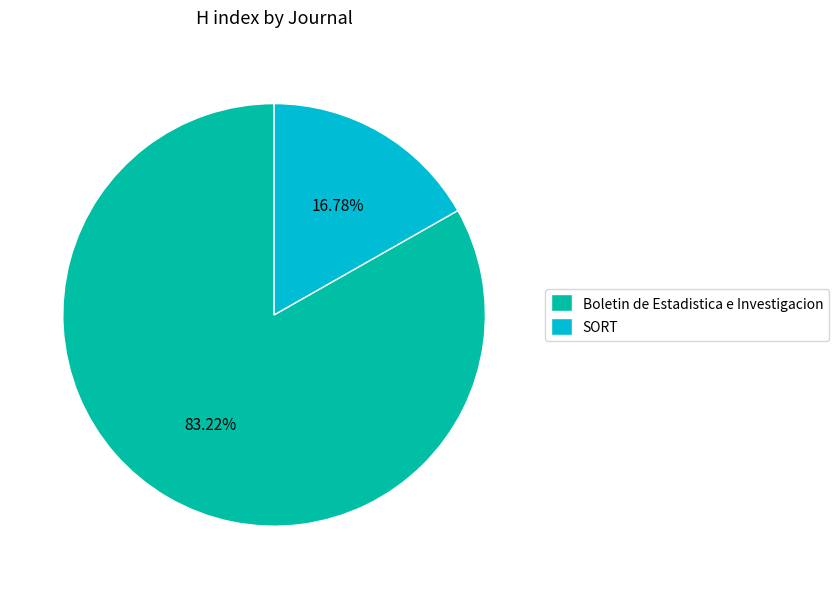

How many segments does this pie chart have?

2